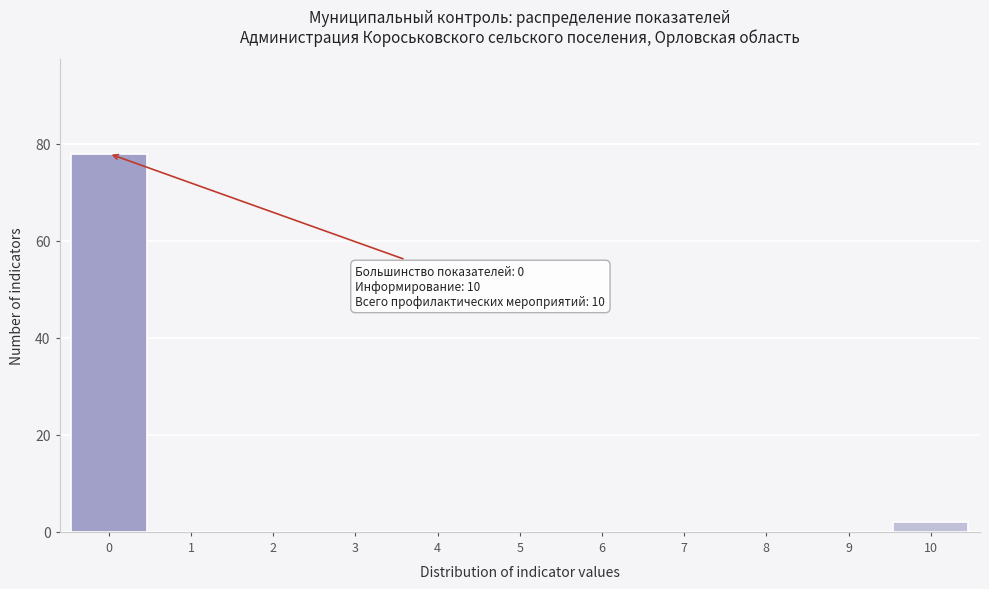

Reading left to right, transcribe all the data shown in this chart.

0=78	1=0	2=0	3=0	4=0	5=0	6=0	7=0	8=0	9=0	10=2